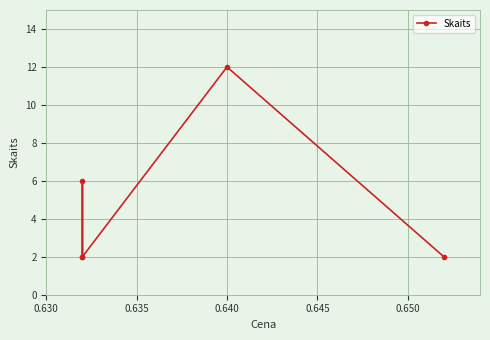

Which has a higher value, 0.645 or 0.635?

0.635